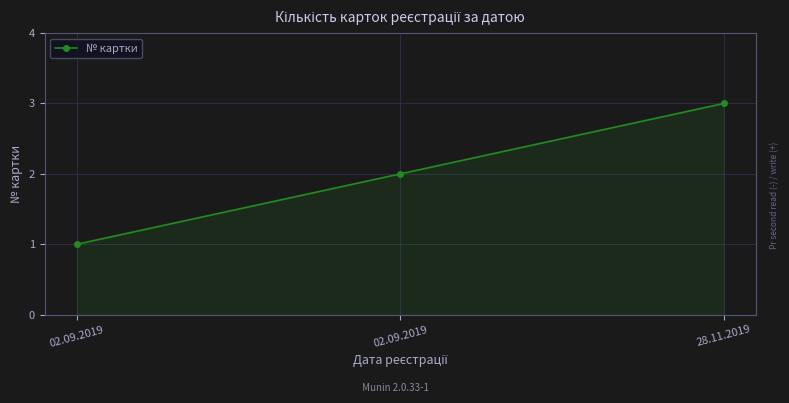

The value at 02.09.2019 is 2. True or false?

False